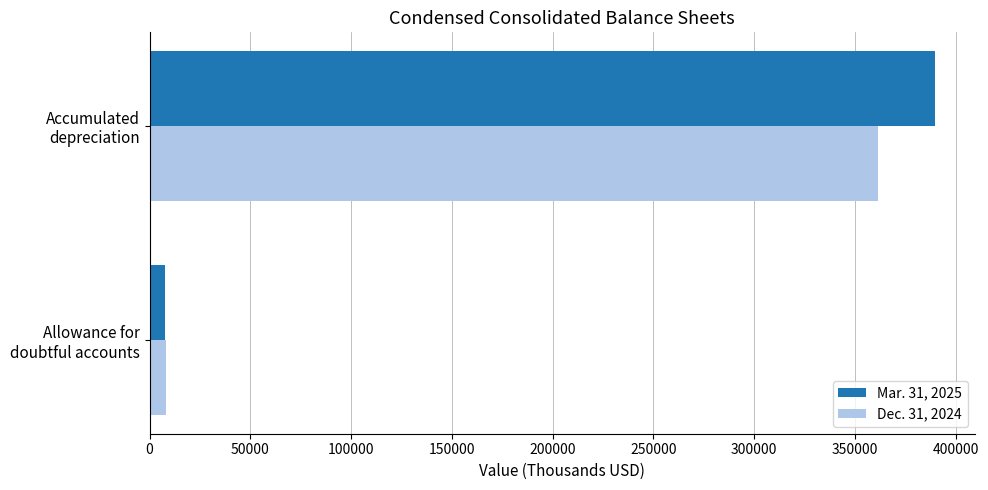

What is the average value of the Dec. 31, 2024 series?

184929